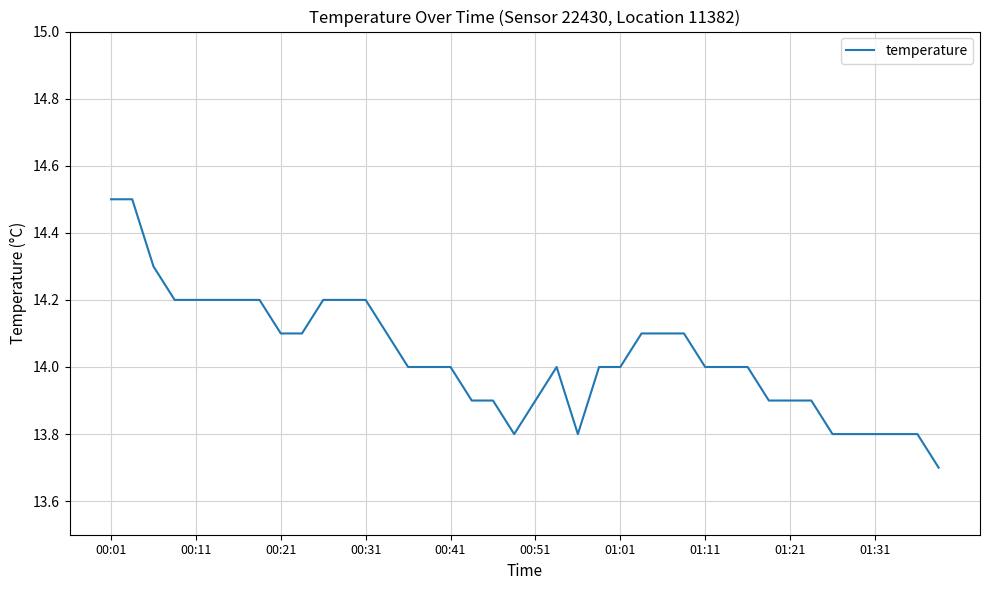

What is the smallest value displayed?

13.7